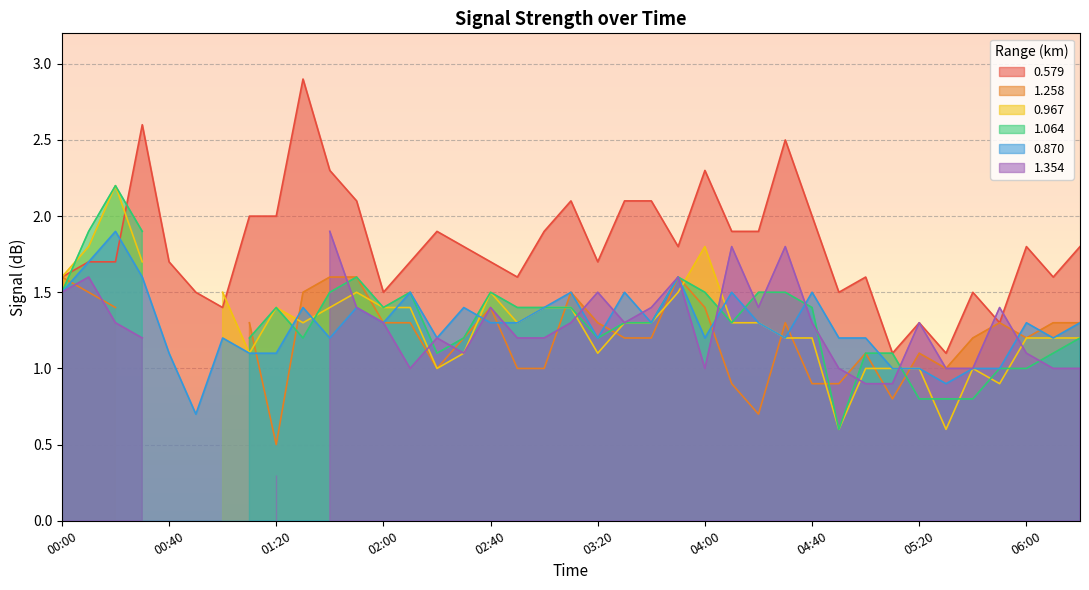

What is the greatest value displayed?

2.9